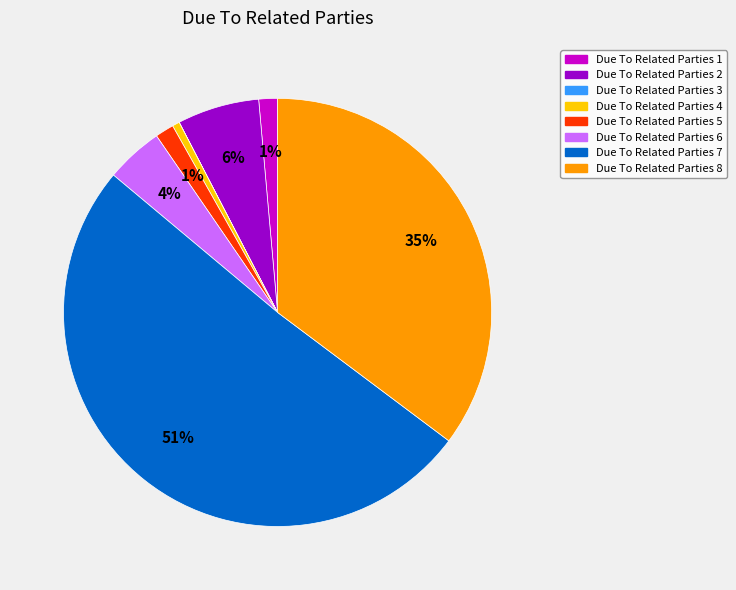

To the nearest percent, what is the average slice percentage?

12%